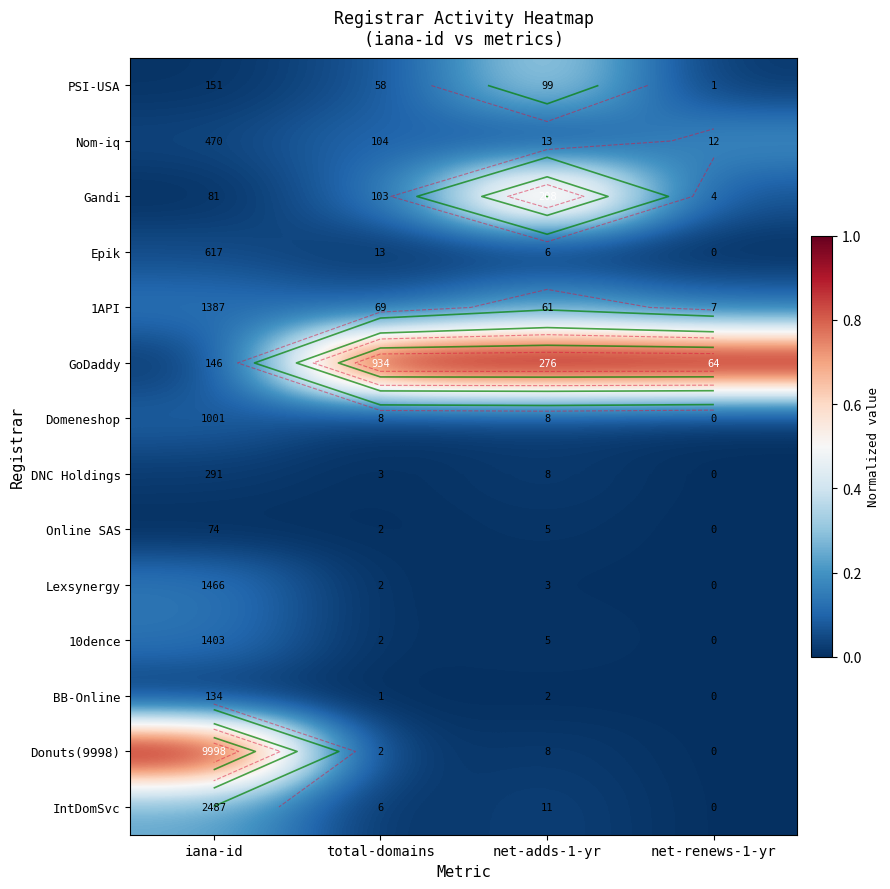

Which series has the largest range (max minus min)?

Donuts(9998)